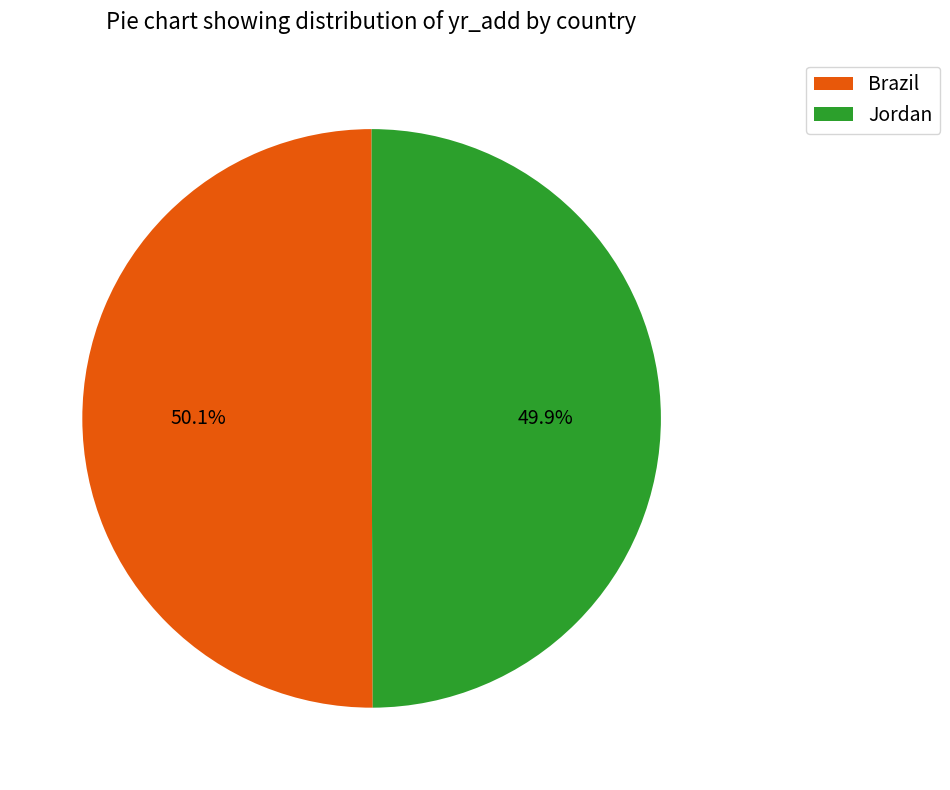

Combined, do Brazil and Jordan account for over 50%?

Yes